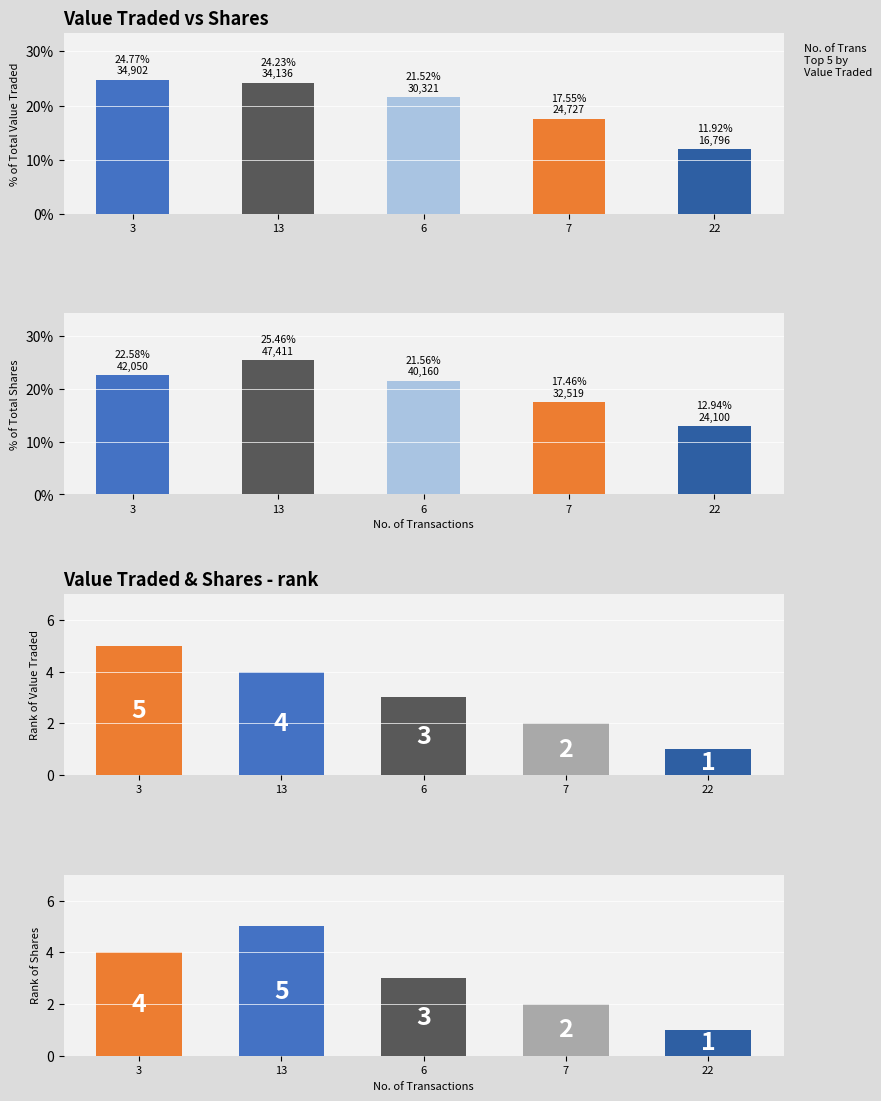

List the series in order of their peak value, highest first.

No. of Shares, Value Traded, Rank of Value Traded, Rank of No. of Shares